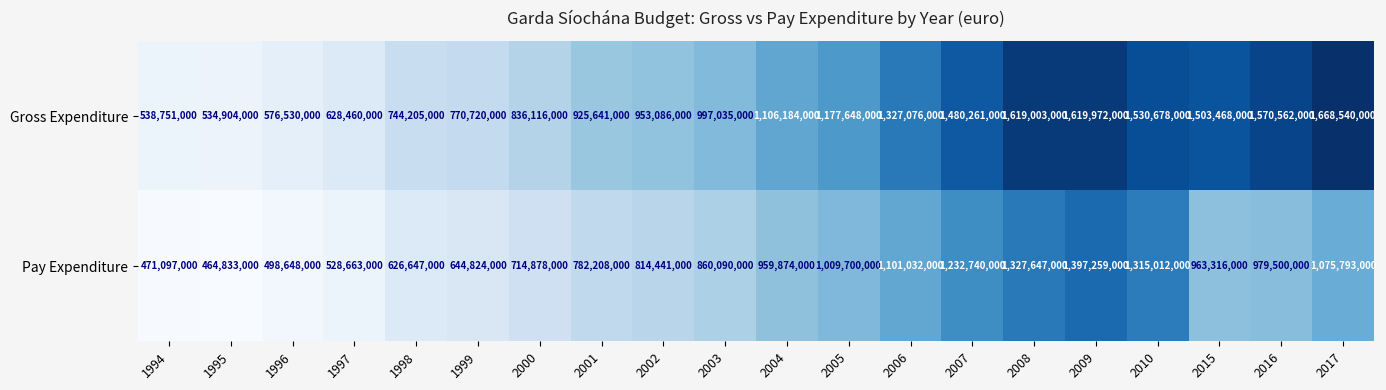

List the series in order of their peak value, lowest first.

Pay Expenditure, Gross Expenditure